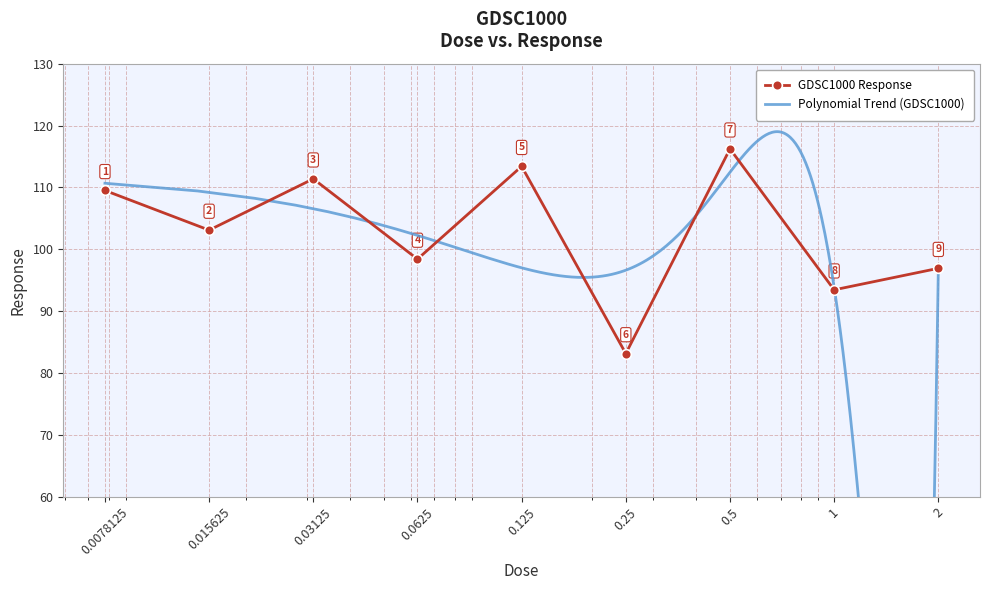

Reading left to right, list all the values displayed in this chart.

0.0078125=109.5	0.015625=103.1	0.03125=111.4	0.0625=98.4	0.125=113.4	0.25=83.1	0.5=116.2	1.0=93.4	2.0=96.9